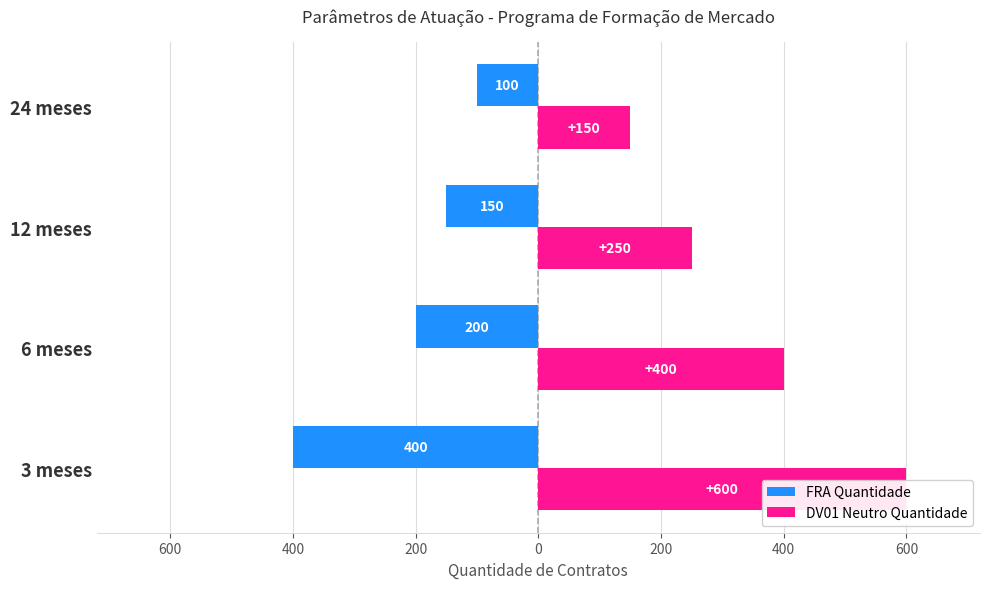

What are all the series names shown in the legend?

FRA Quantidade, DV01 Neutro Quantidade